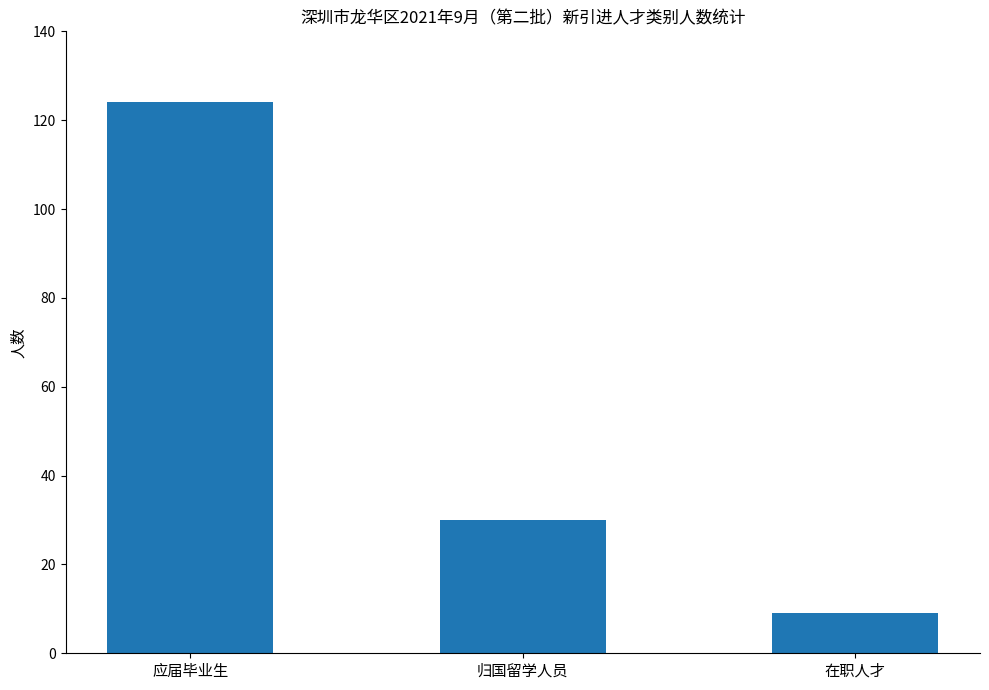

What is the difference between the maximum and second lowest values?

94